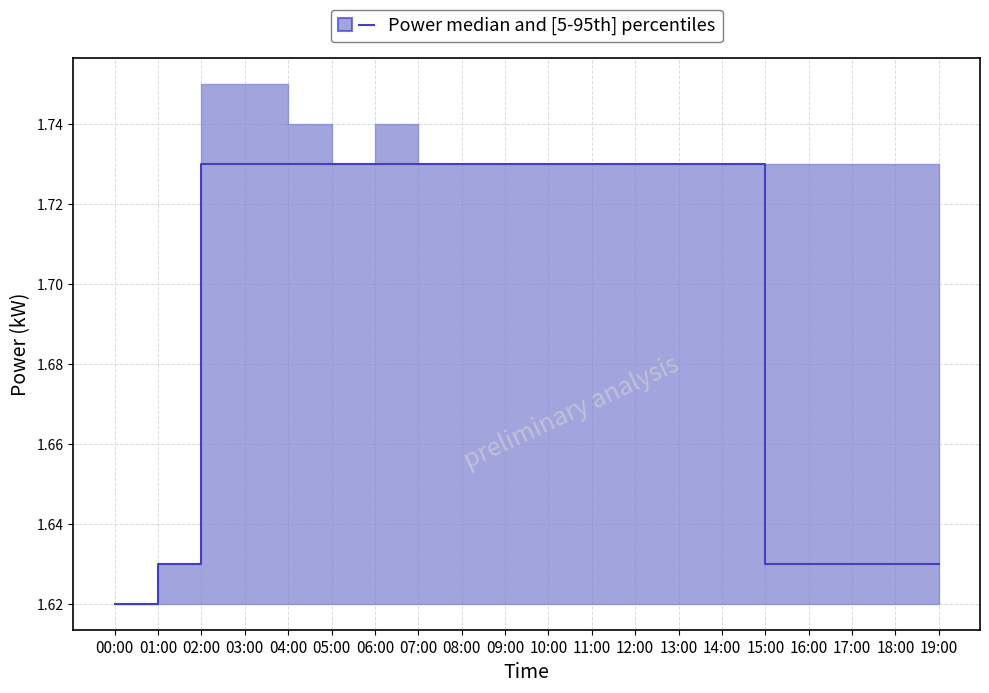

Reading right to left, list all the values displayed in this chart.

1.6	1.6	1.6	1.6	1.6	1.7	1.7	1.7	1.7	1.7	1.7	1.7	1.7	1.7	1.7	1.7	1.7	1.7	1.6	1.6